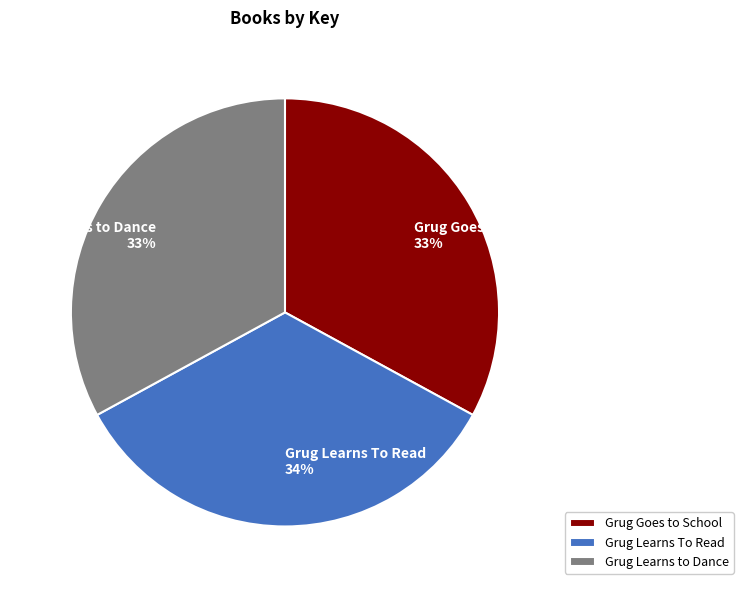

To the nearest percent, what is the difference between the largest and smallest slice percentages?

1%